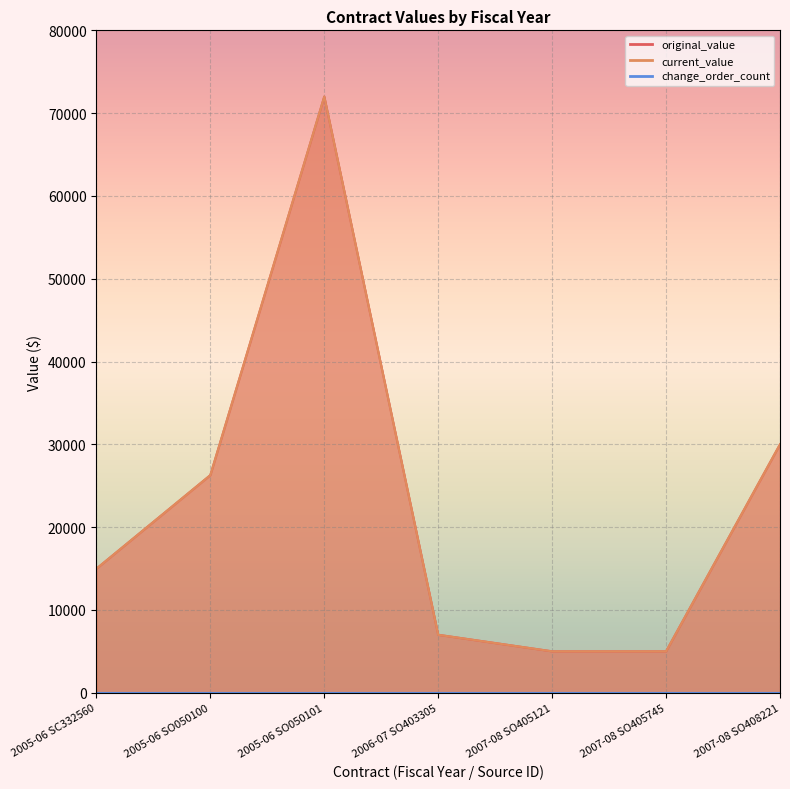

How many data points in original_value are less than 14980?

3